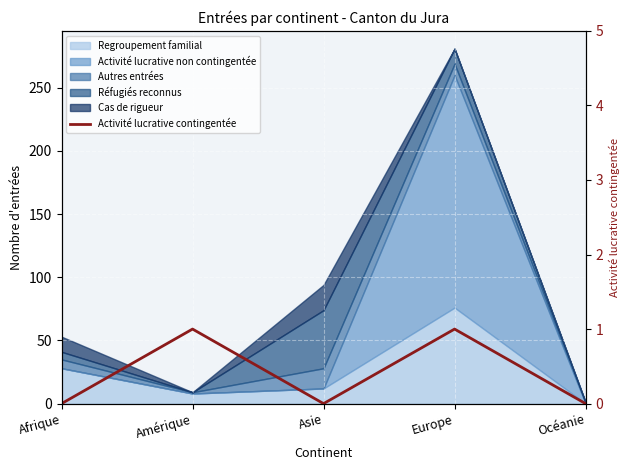

The chart shows a value of 0 at Océanie. True or false?

True